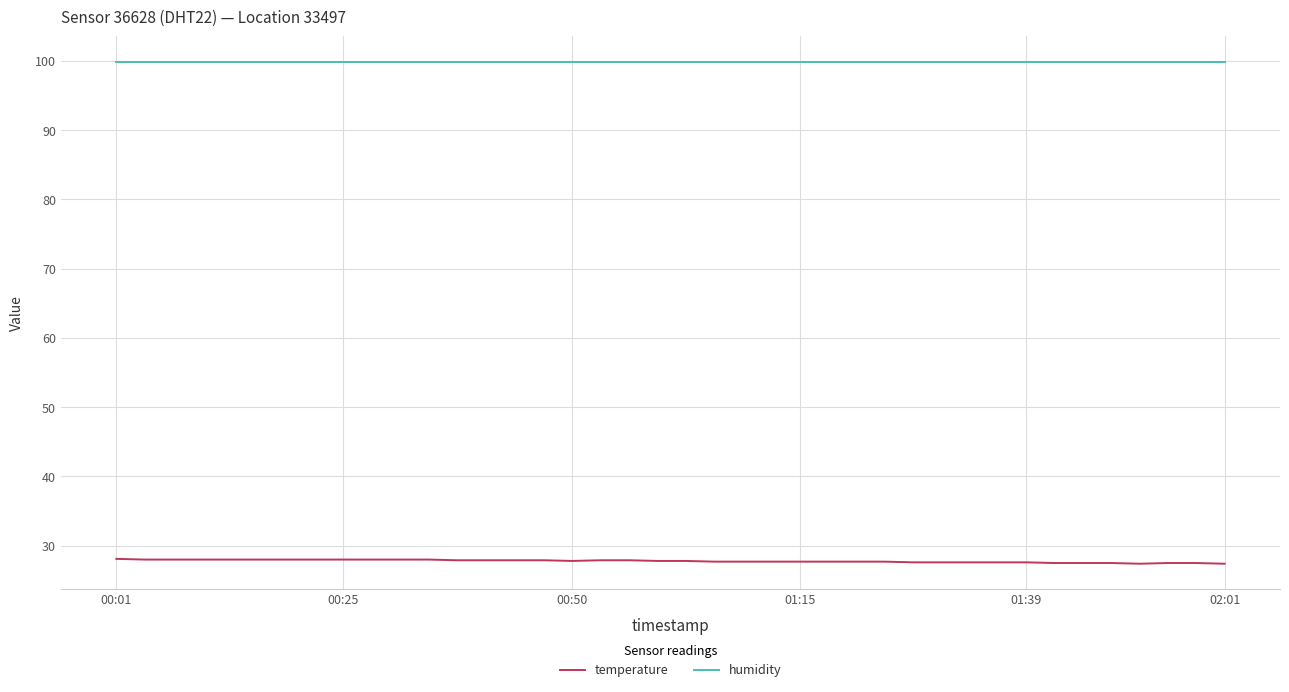

What is the maximum value for humidity?

99.9